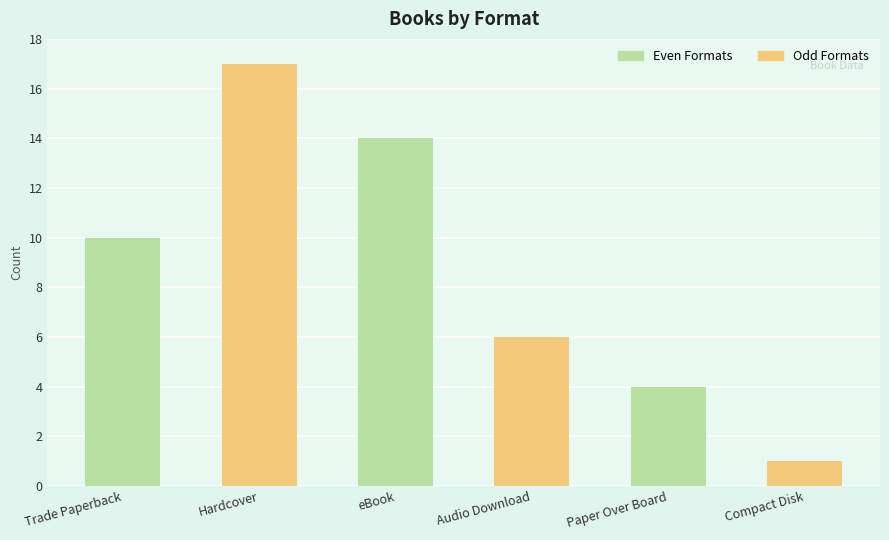

Rank the categories by value from lowest to highest.

Compact Disk, Paper Over Board, Audio Download, Trade Paperback, eBook, Hardcover